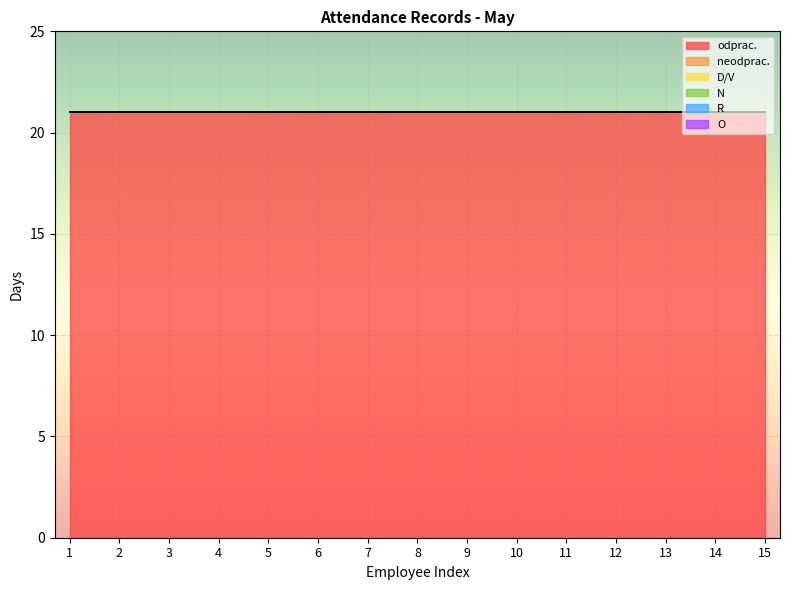

Between 4 and 15, which series saw the biggest shift?

odprac.